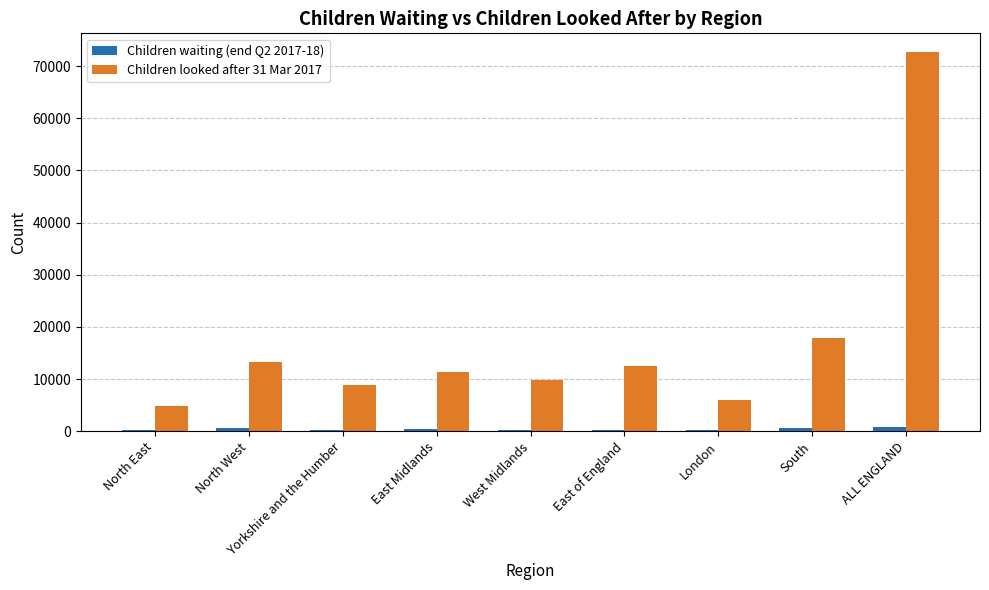

Which label corresponds to the largest value in the chart?

ALL ENGLAND